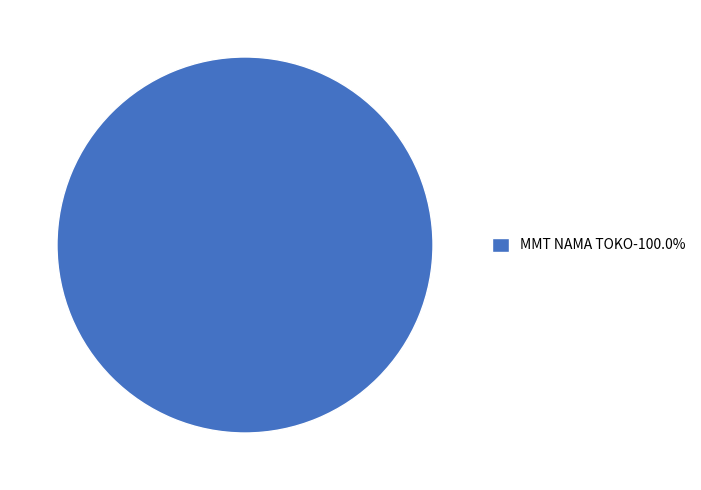

How many slices are in this pie chart?

1